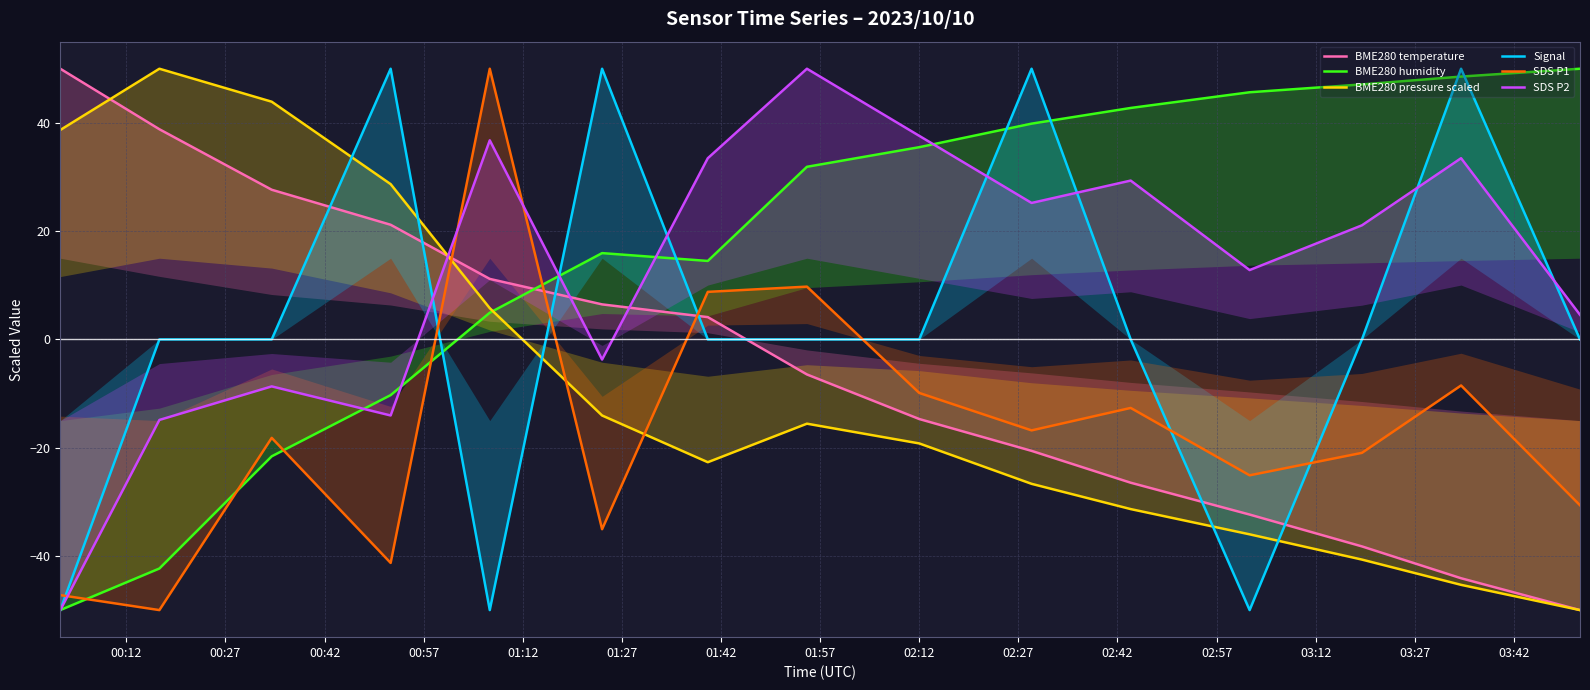

Which series ends up on top after the final intersection of SDS P2 and BME280 humidity?

BME280 humidity